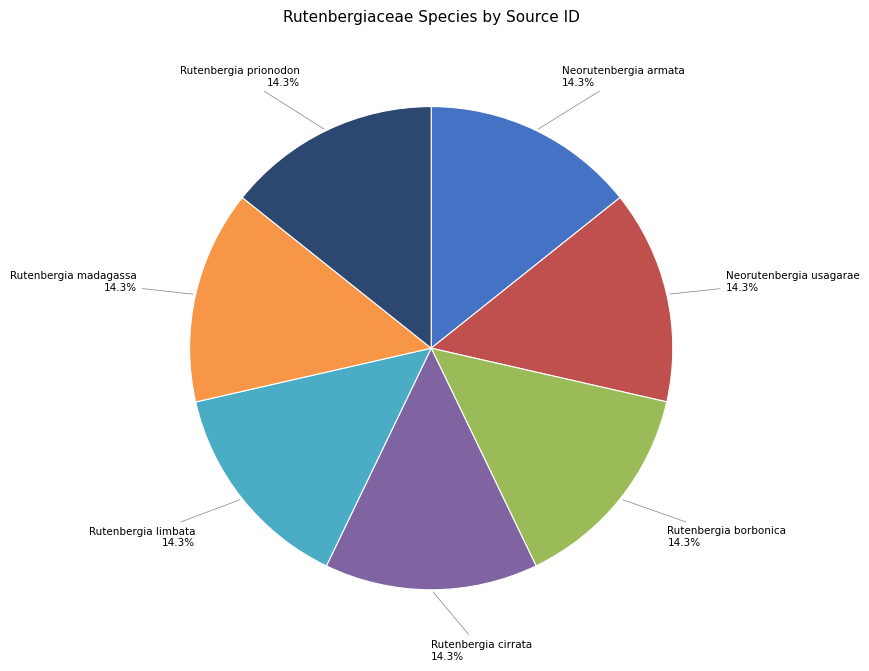

Count the number of slices in the pie.

7